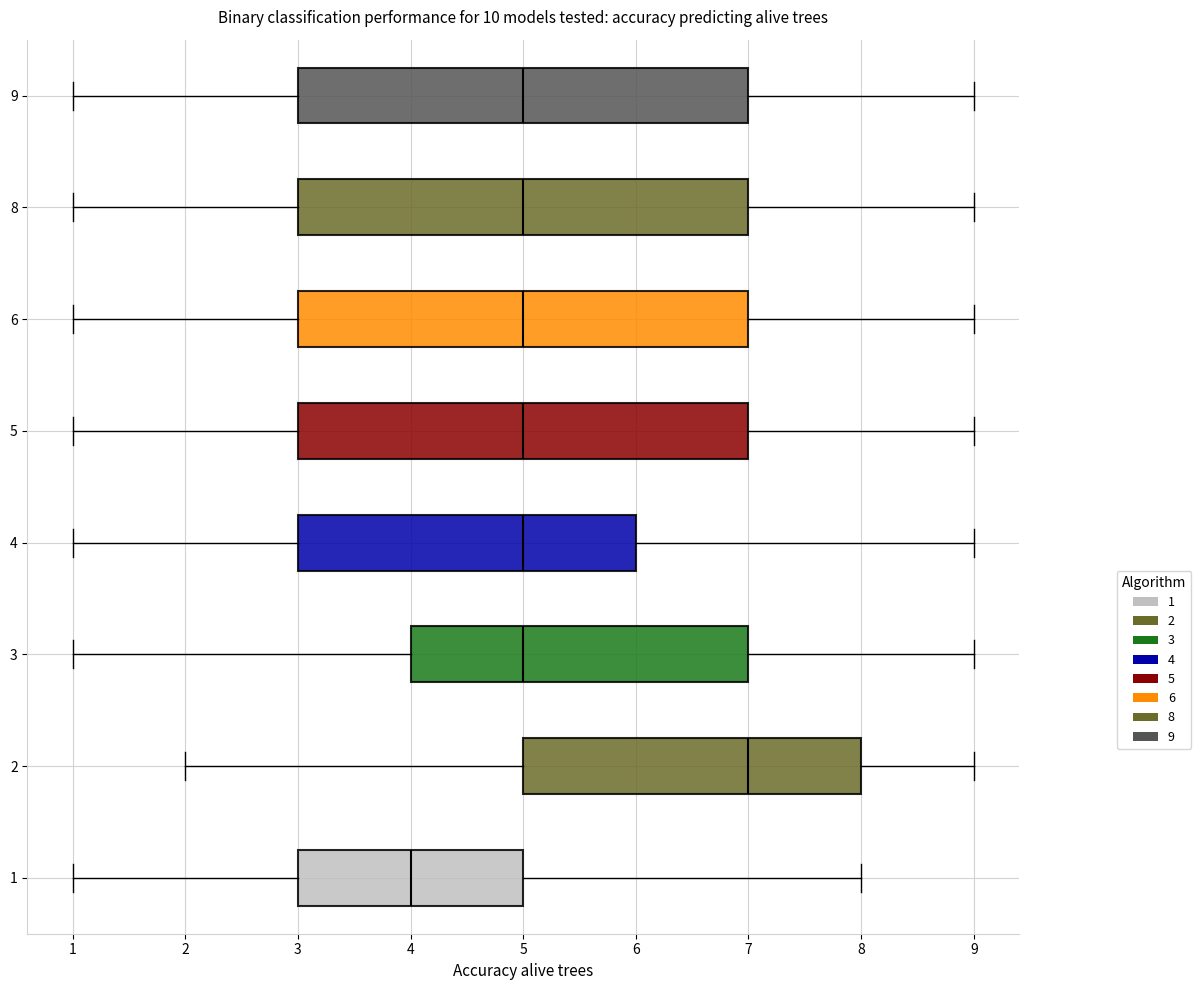

Reading bottom to top, read every box against the x-axis: the position of its median line, the range the box covers, and the ends of its whiskers. The values are not printed on the chart, so give them approximately, as read against the axis.

1: median 4, box 3 to 5, whiskers 1 to 8
2: median 7, box 5 to 8, whiskers 2 to 9
3: median 5, box 4 to 7, whiskers 1 to 9
4: median 5, box 3 to 6, whiskers 1 to 9
5: median 5, box 3 to 7, whiskers 1 to 9
6: median 5, box 3 to 7, whiskers 1 to 9
8: median 5, box 3 to 7, whiskers 1 to 9
9: median 5, box 3 to 7, whiskers 1 to 9